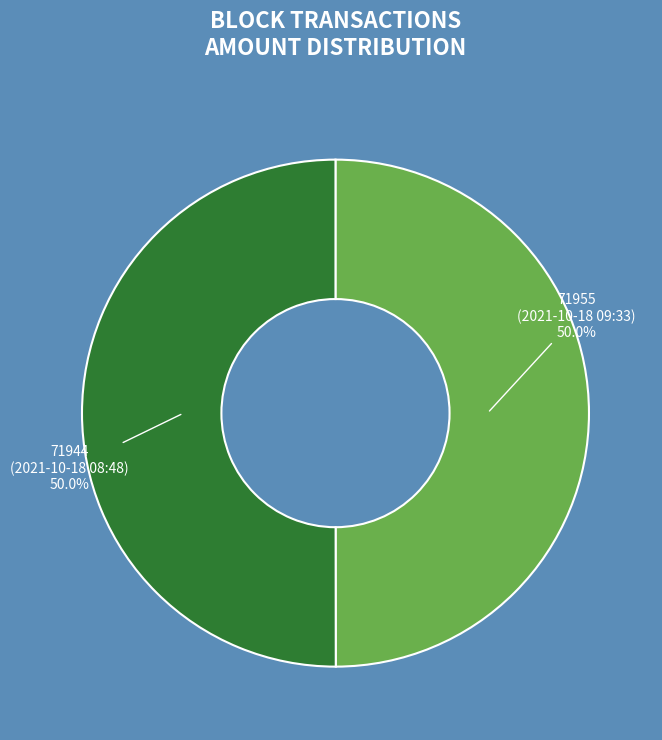

What is the ratio of the value at 71944 (2021-10-18 08:48) to the value at 71955 (2021-10-18 09:33)?

1.0